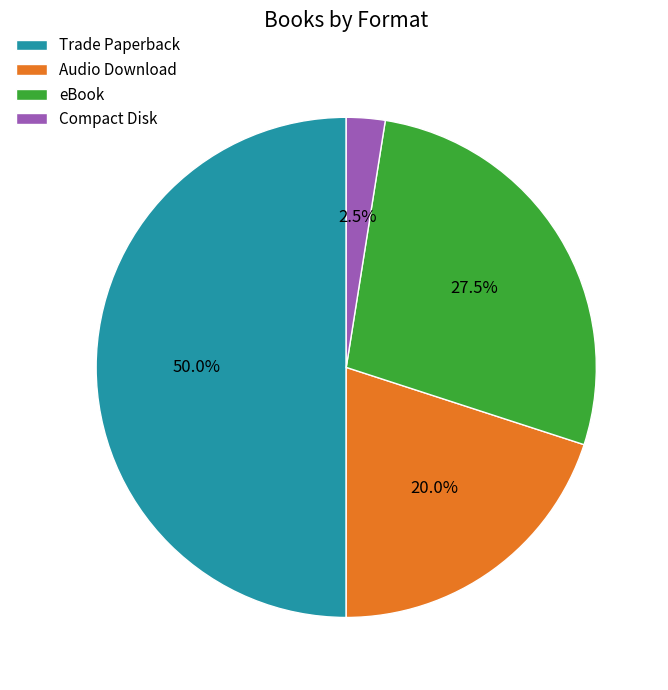

Between Compact Disk and Audio Download, which is larger?

Audio Download